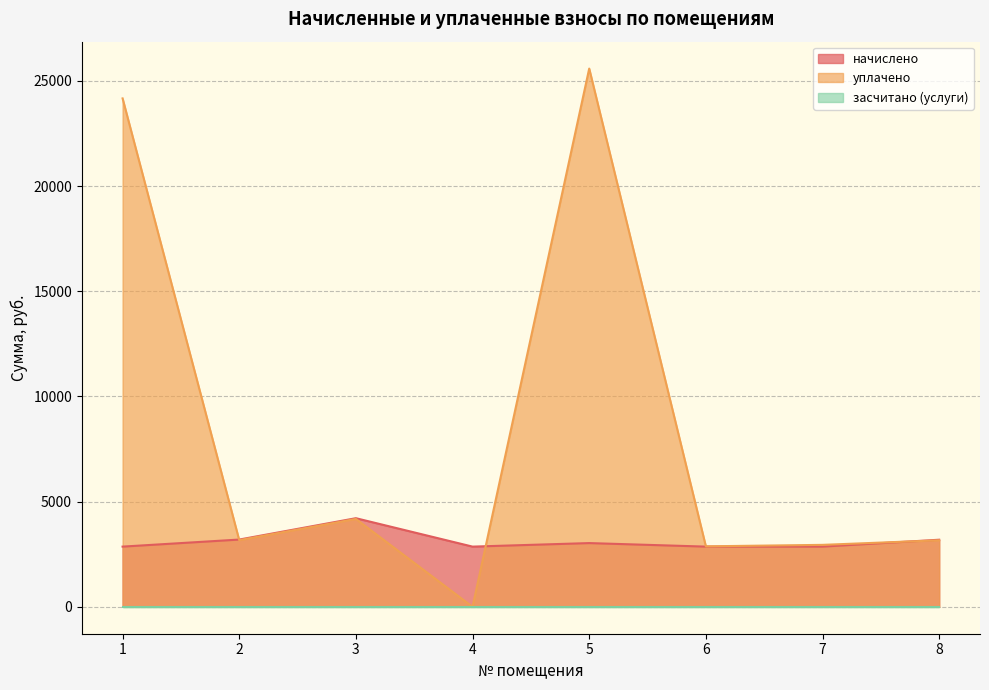

The value of уплачено at 3 is 4175.9. True or false?

True